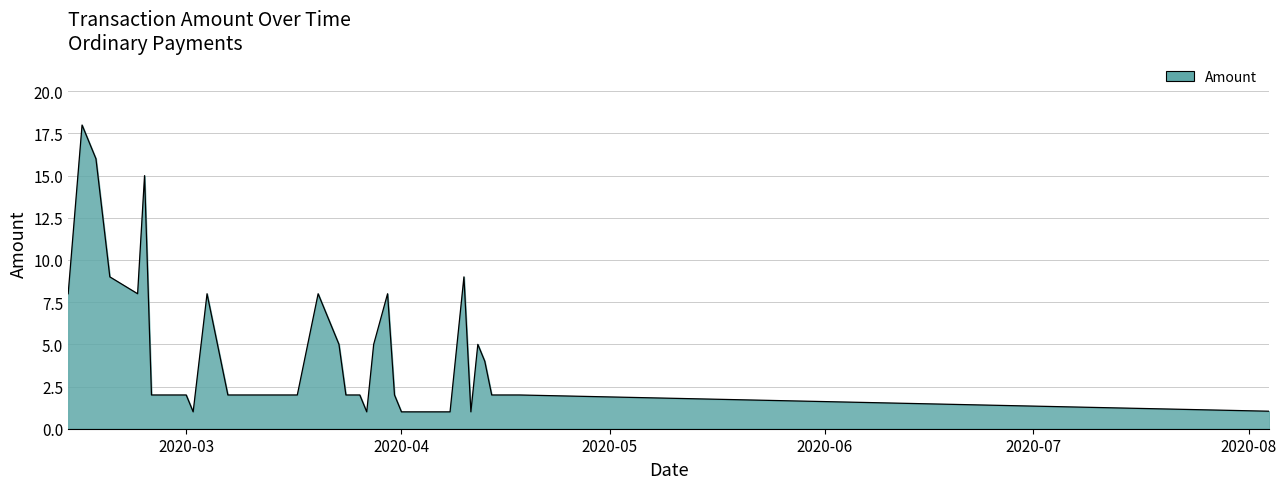

What is the difference between the second highest and second lowest values?

15.0